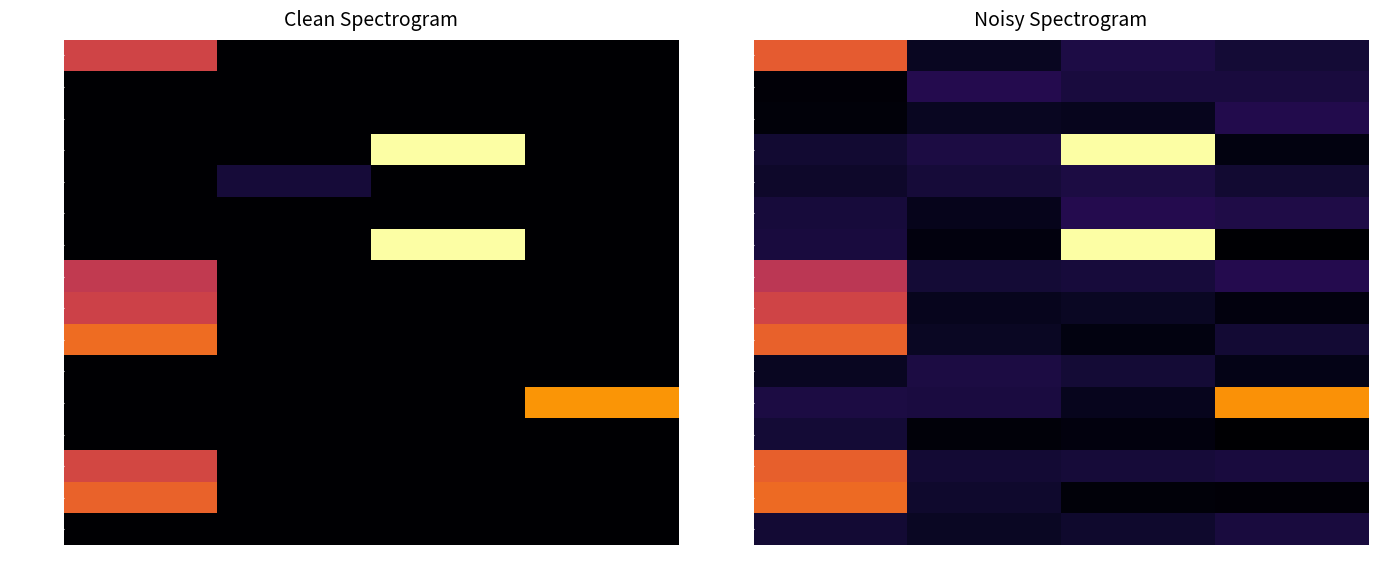

What is the maximum value shown in the chart?

23.9